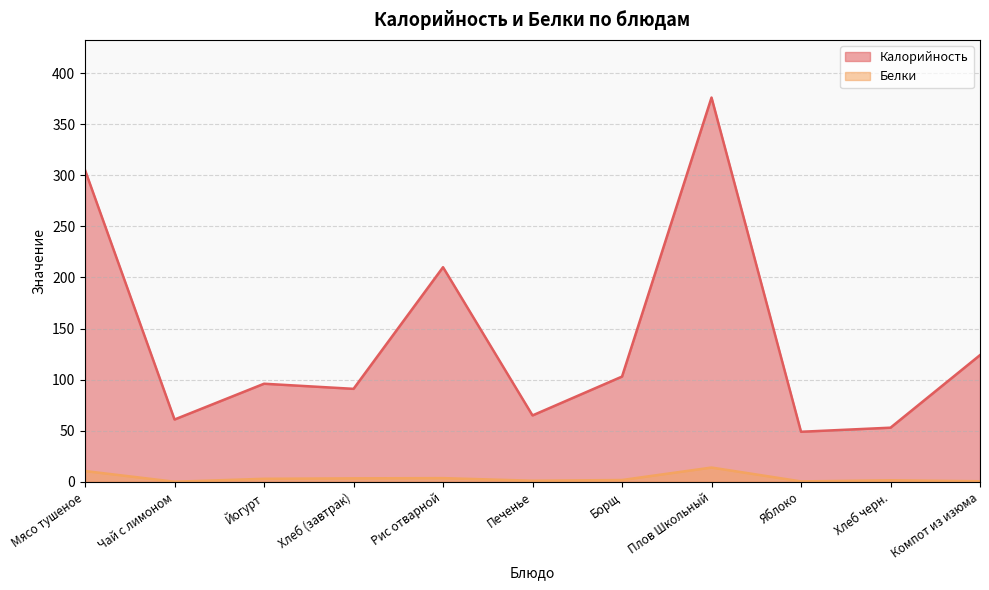

In Белки, how many points are lower than both neighbors (excluding endpoints)?

3